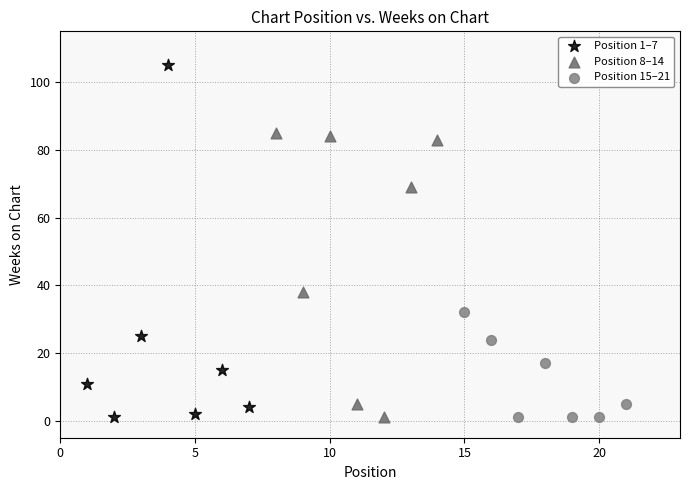

Which series reaches the maximum Y coordinate?

Position 1–7